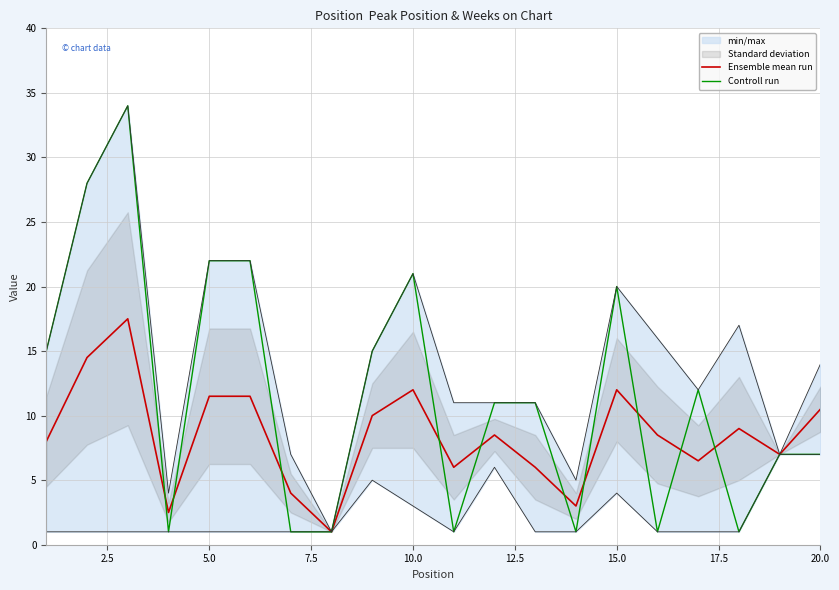

In Controll run, how many points are lower than both neighbors (excluding endpoints)?

5